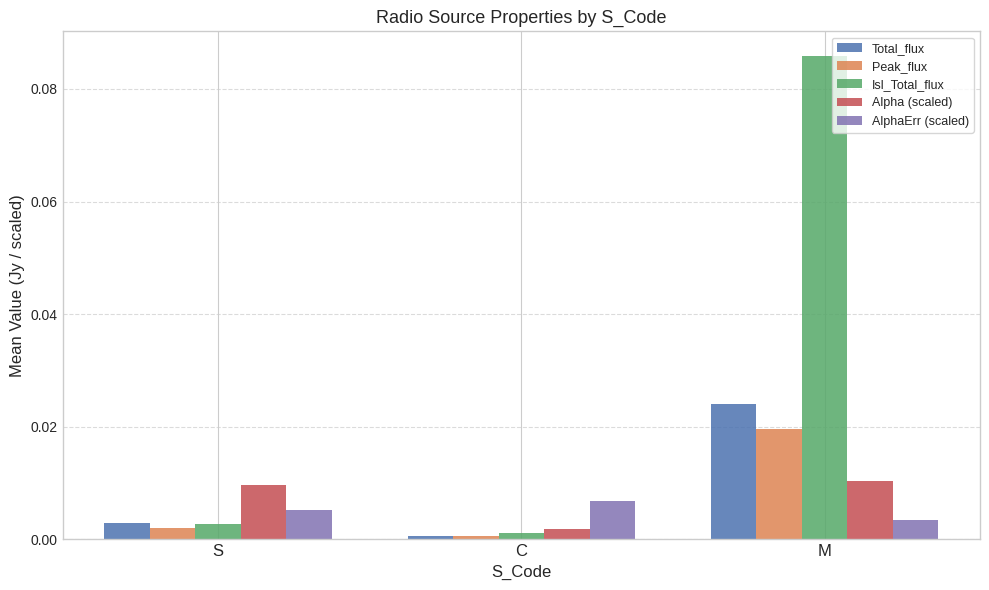

At which category is the sum across all series the highest?

M